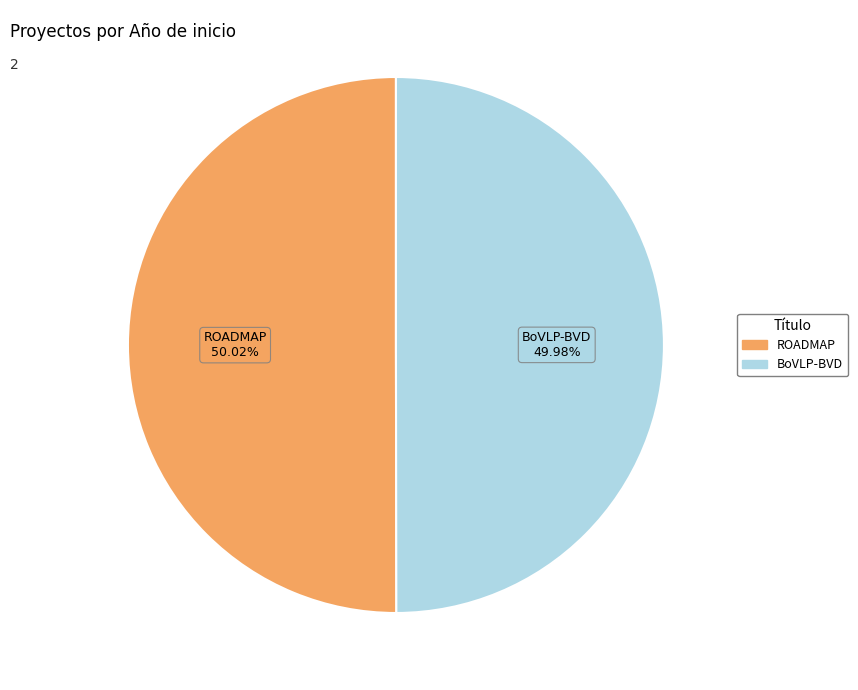

To the nearest percent, what is the average slice percentage?

50%